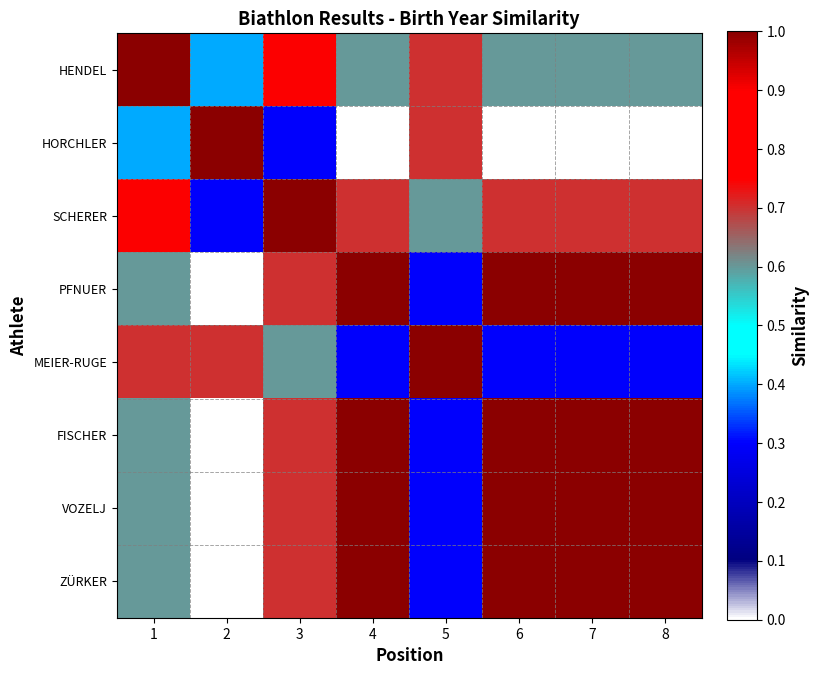

At which category is the sum across all series the highest?

3